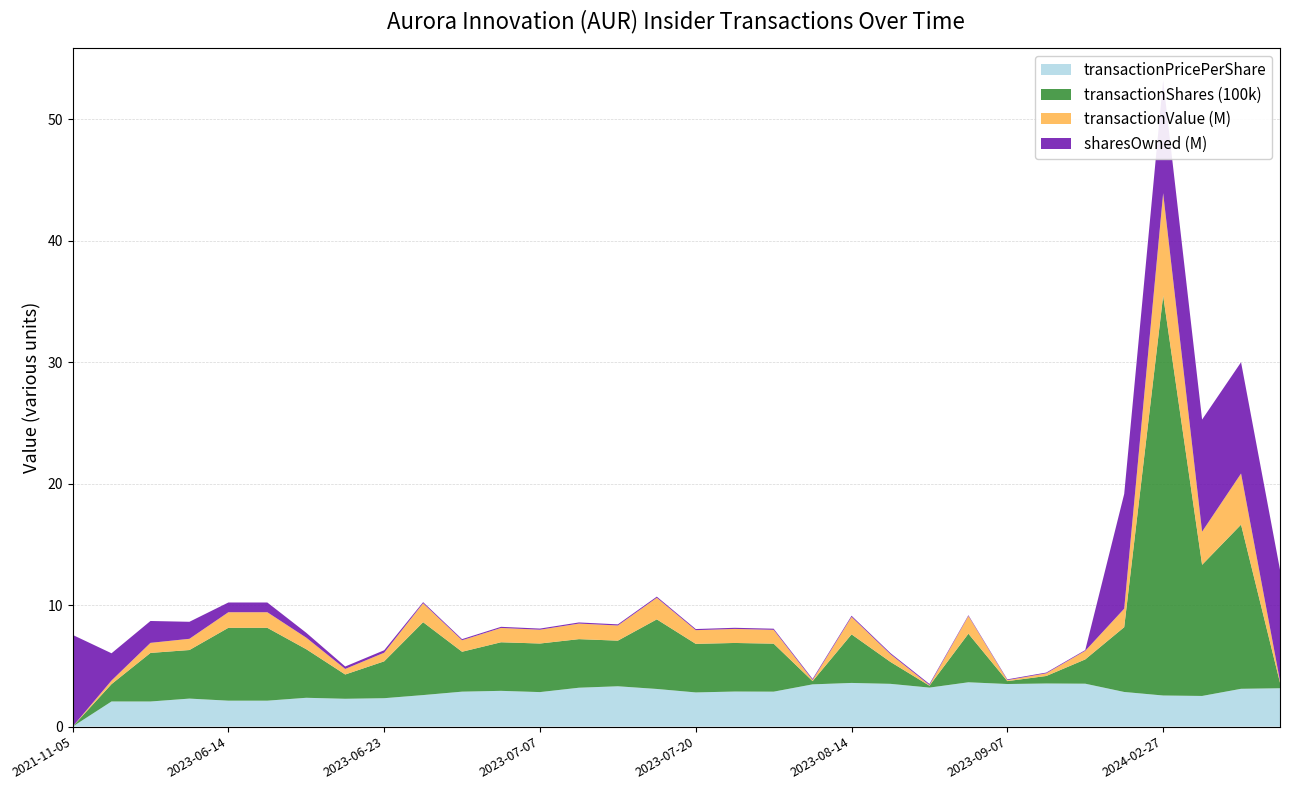

Reading right to left, what are all the values shown in this chart?

transactionPricePerShare: 2024-05-15=3.2	2024-05-13=3.1	2024-02-29=2.5	2024-02-27=2.6	2024-02-20=2.9	2023-09-18=3.5	2023-09-11=3.6	2023-09-07=3.5	2023-09-05=3.7	2023-08-21=3.2	2023-08-16=3.5	2023-08-14=3.6	2023-08-11=3.5	2023-07-26=2.9	2023-07-24=2.9	2023-07-20=2.8	2023-07-17=3.1	2023-07-13=3.3	2023-07-11=3.2	2023-07-07=2.8	2023-07-05=2.9	2023-06-30=2.9	2023-06-27=2.6	2023-06-23=2.3	2023-06-22=2.3	2023-06-20=2.4	2023-06-16=2.1	2023-06-14=2.1	2023-06-12=2.3	2023-06-08=2.1	2023-02-06=2.1	2021-11-05=0.0
transactionShares (100k): 2024-05-15=0.5	2024-05-13=13.5	2024-02-29=10.8	2024-02-27=32.9	2024-02-20=5.3	2023-09-18=2.0	2023-09-11=0.6	2023-09-07=0.2	2023-09-05=4.0	2023-08-21=0.2	2023-08-16=1.8	2023-08-14=4.0	2023-08-11=0.3	2023-07-26=4.0	2023-07-24=4.0	2023-07-20=4.0	2023-07-17=5.7	2023-07-13=3.8	2023-07-11=4.0	2023-07-07=4.0	2023-07-05=4.0	2023-06-30=3.3	2023-06-27=6.0	2023-06-23=3.0	2023-06-22=2.0	2023-06-20=4.0	2023-06-16=6.0	2023-06-14=6.0	2023-06-12=4.0	2023-06-08=4.0	2023-02-06=1.4	2021-11-05=0.0
transactionValue (M): 2024-05-15=0.1	2024-05-13=4.2	2024-02-29=2.7	2024-02-27=8.4	2024-02-20=1.5	2023-09-18=0.7	2023-09-11=0.2	2023-09-07=0.1	2023-09-05=1.5	2023-08-21=0.1	2023-08-16=0.6	2023-08-14=1.4	2023-08-11=0.1	2023-07-26=1.1	2023-07-24=1.2	2023-07-20=1.1	2023-07-17=1.8	2023-07-13=1.2	2023-07-11=1.3	2023-07-07=1.1	2023-07-05=1.2	2023-06-30=0.9	2023-06-27=1.6	2023-06-23=0.7	2023-06-22=0.5	2023-06-20=1.0	2023-06-16=1.3	2023-06-14=1.3	2023-06-12=0.9	2023-06-08=0.8	2023-02-06=0.3	2021-11-05=0.0
sharesOwned (M): 2024-05-15=9.2	2024-05-13=9.2	2024-02-29=9.2	2024-02-27=9.3	2024-02-20=9.4	2023-09-18=0.1	2023-09-11=0.1	2023-09-07=0.1	2023-09-05=0.1	2023-08-21=0.1	2023-08-16=0.1	2023-08-14=0.1	2023-08-11=0.1	2023-07-26=0.1	2023-07-24=0.1	2023-07-20=0.1	2023-07-17=0.1	2023-07-13=0.1	2023-07-11=0.1	2023-07-07=0.1	2023-07-05=0.1	2023-06-30=0.1	2023-06-27=0.1	2023-06-23=0.2	2023-06-22=0.2	2023-06-20=0.4	2023-06-16=0.8	2023-06-14=0.8	2023-06-12=1.4	2023-06-08=1.8	2023-02-06=2.2	2021-11-05=7.6